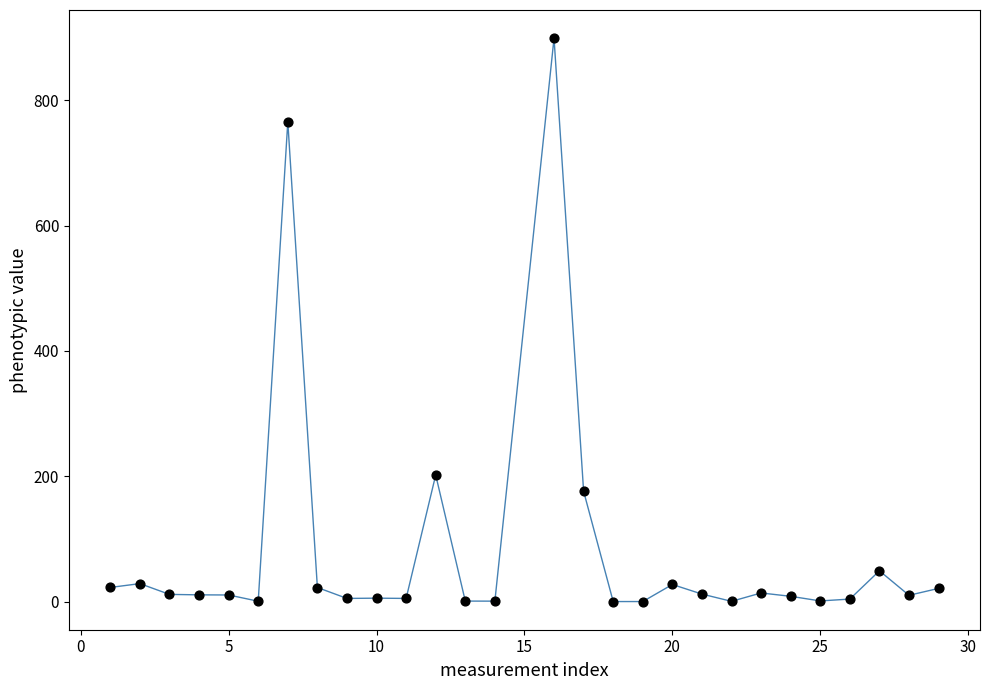

What Y value in the scatter plot is closest to 449?

202.0